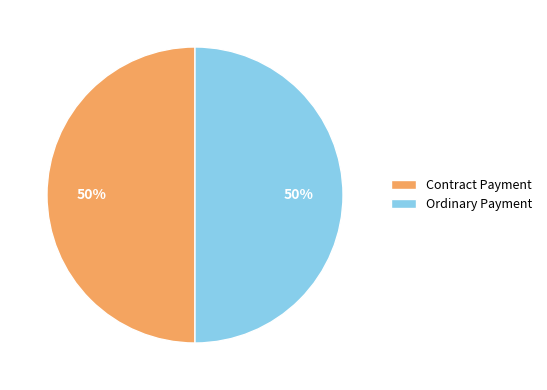

Do Contract Payment and Ordinary Payment together represent more than half of the pie?

Yes